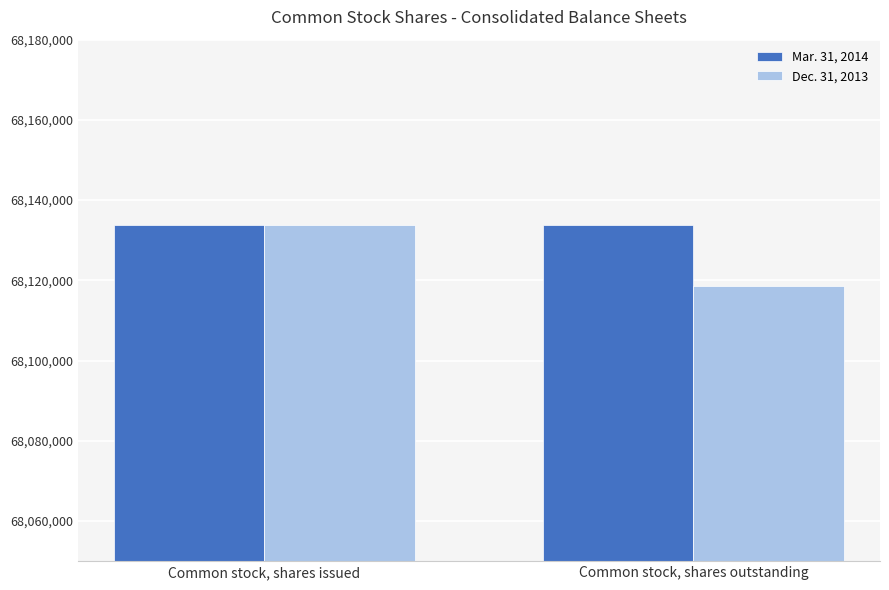

What is the label of the 1st bar from the left?

Common stock, shares issued